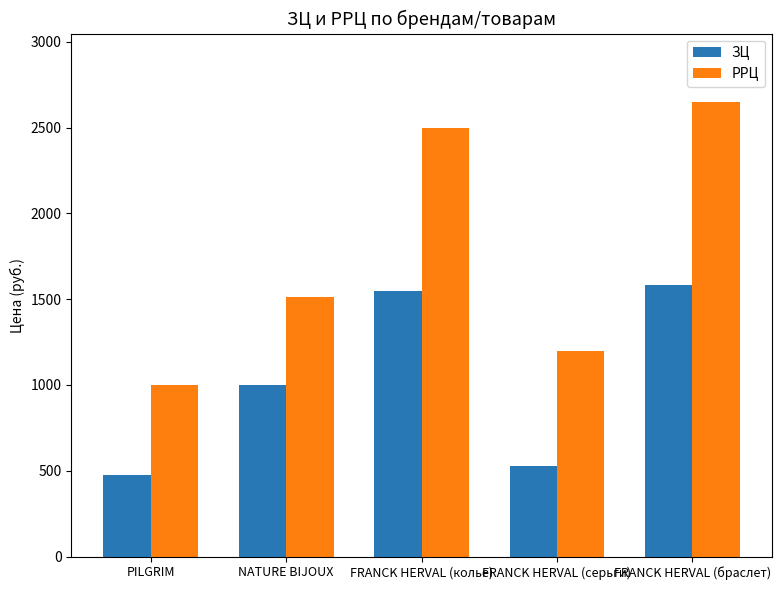

At which category is the sum across all series the highest?

FRANCK HERVAL (браслет)